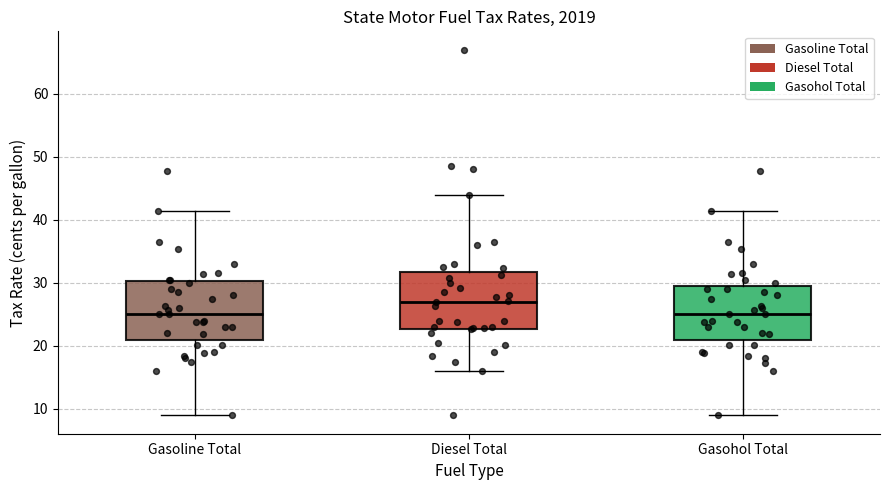

Reading left to right, read every box against the y-axis: the position of its median line, the range the box covers, and the ends of its whiskers. The values are not printed on the chart, so give them approximately, as read against the axis.

Gasoline Total: median 25, box 21 to 30, whiskers 9 to 41
Diesel Total: median 27, box 23 to 32, whiskers 16 to 44
Gasohol Total: median 25, box 21 to 30, whiskers 9 to 41